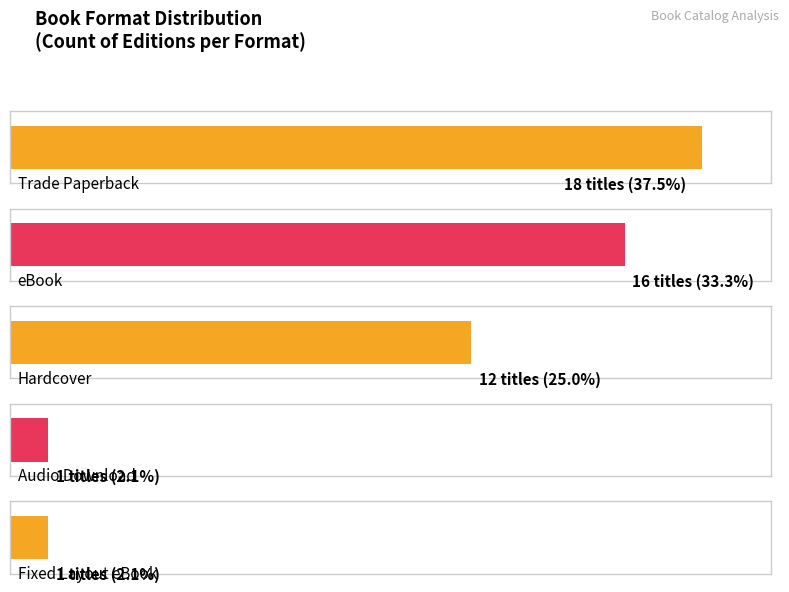

Which has a higher value, Audio Download or eBook?

eBook